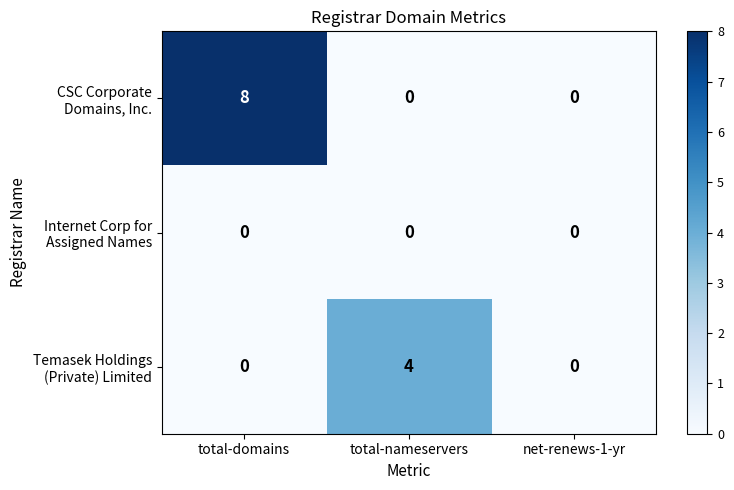

At which category does the chart reach its peak across all series?

total-domains